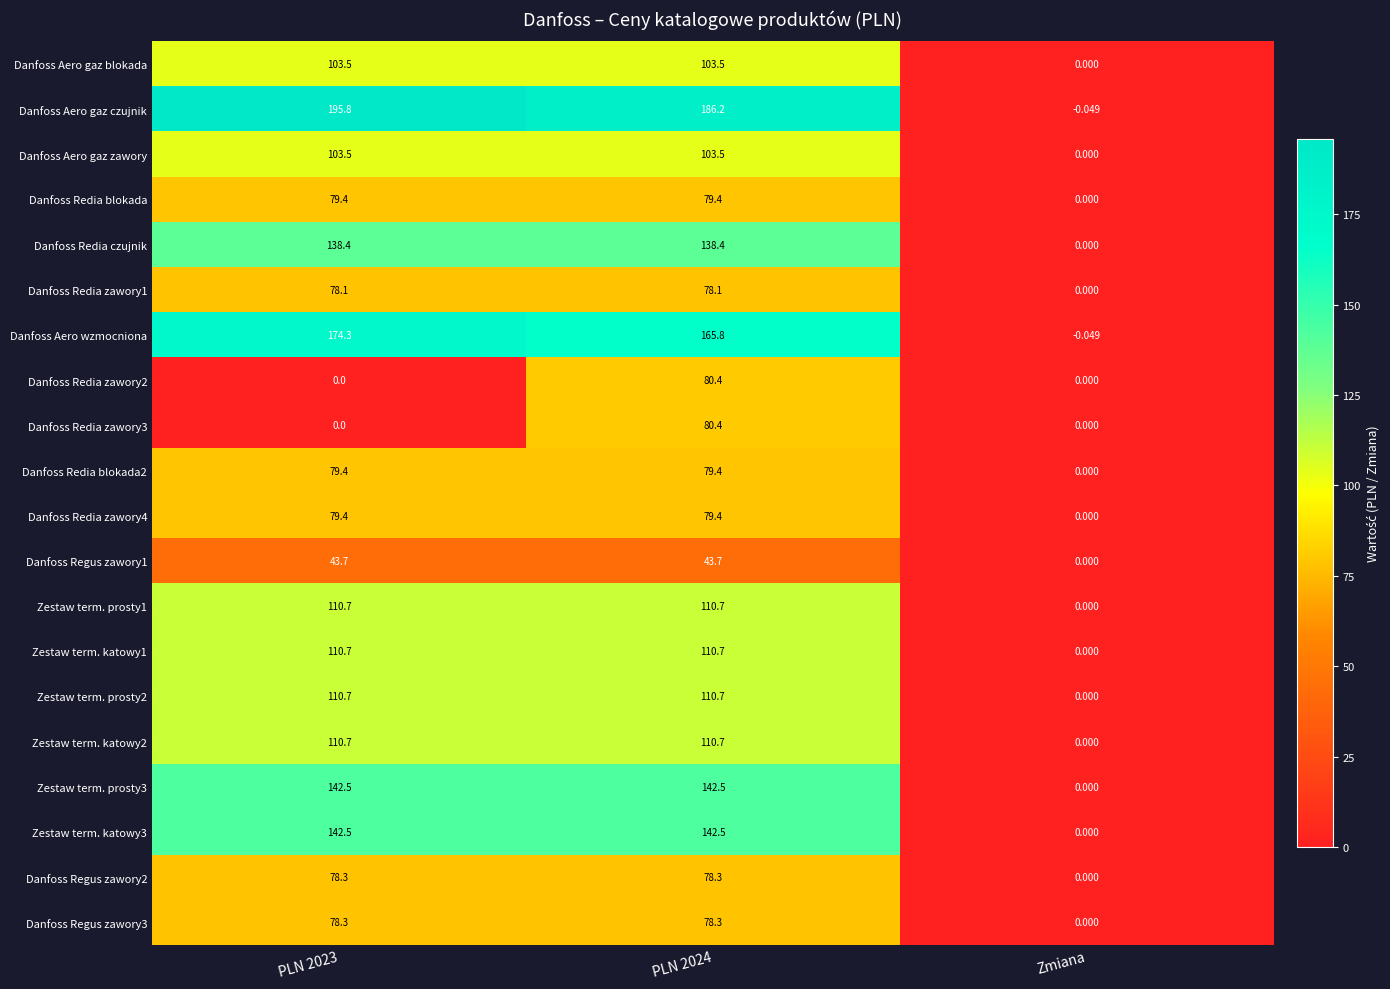

Is the value of Danfoss Aero wzmocniona at PLN 2023 greater than the value of Danfoss Redia blokada2 at Zmiana?

Yes